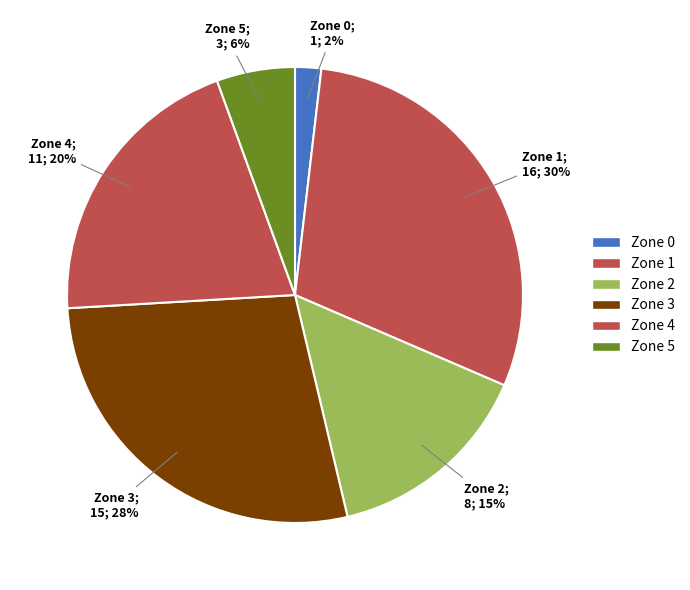

How many slices are in this pie chart?

6